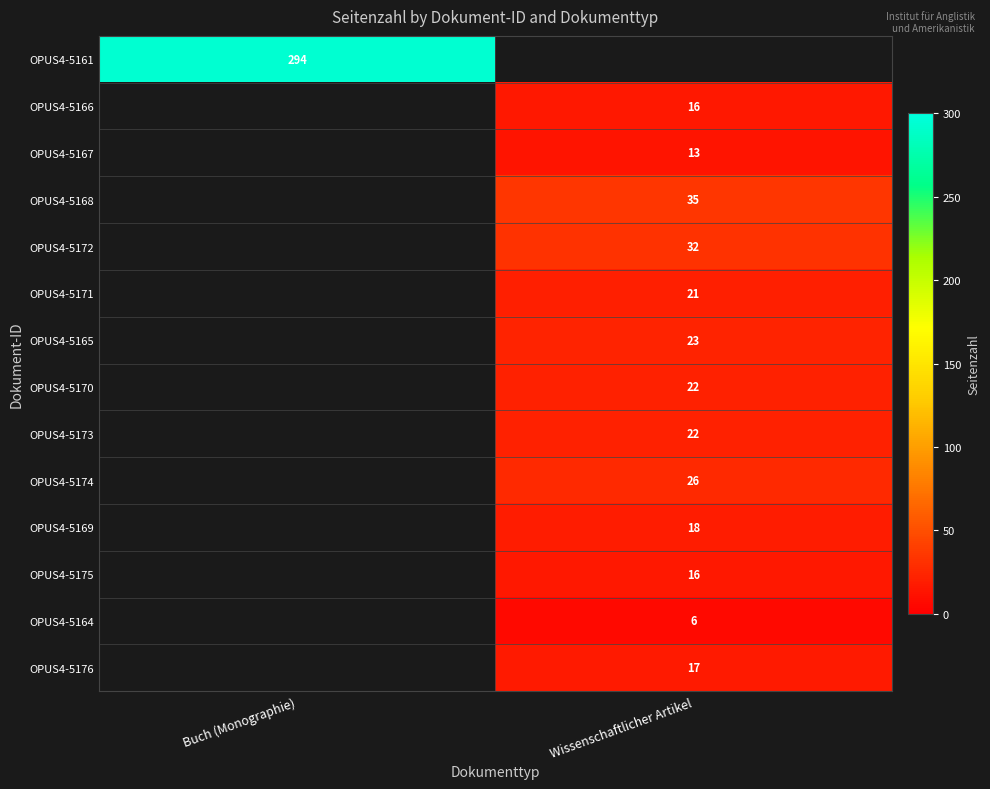

Is it true that OPUS4-5165 equals 23 at Wissenschaftlicher Artikel?

True